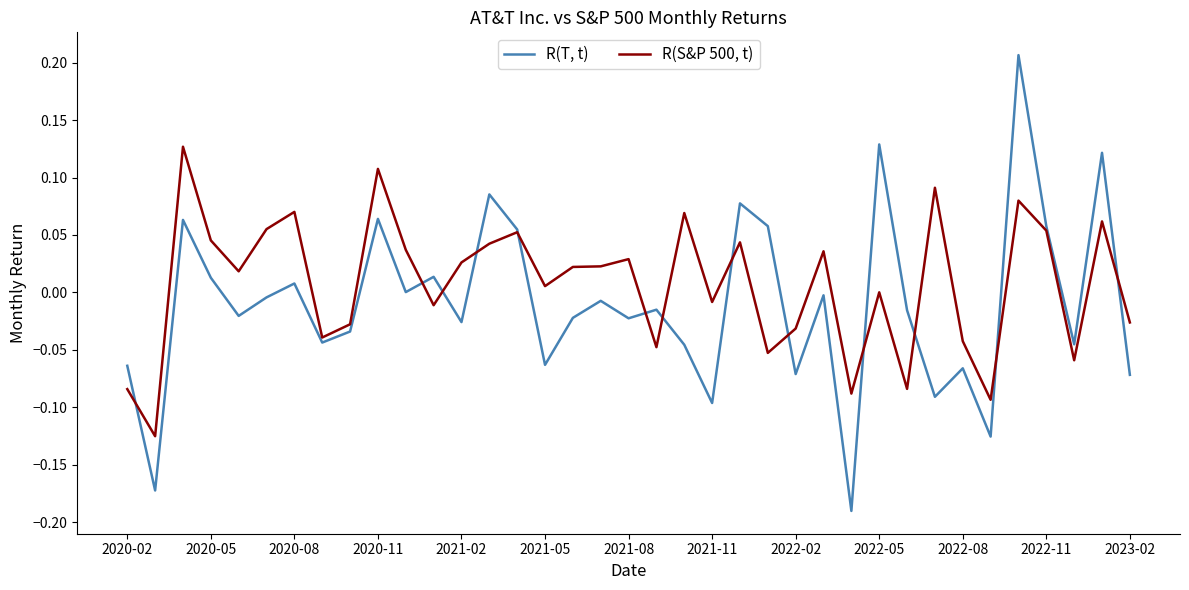

List the series in order of their peak value, lowest first.

R(S&P 500, t), R(T, t)